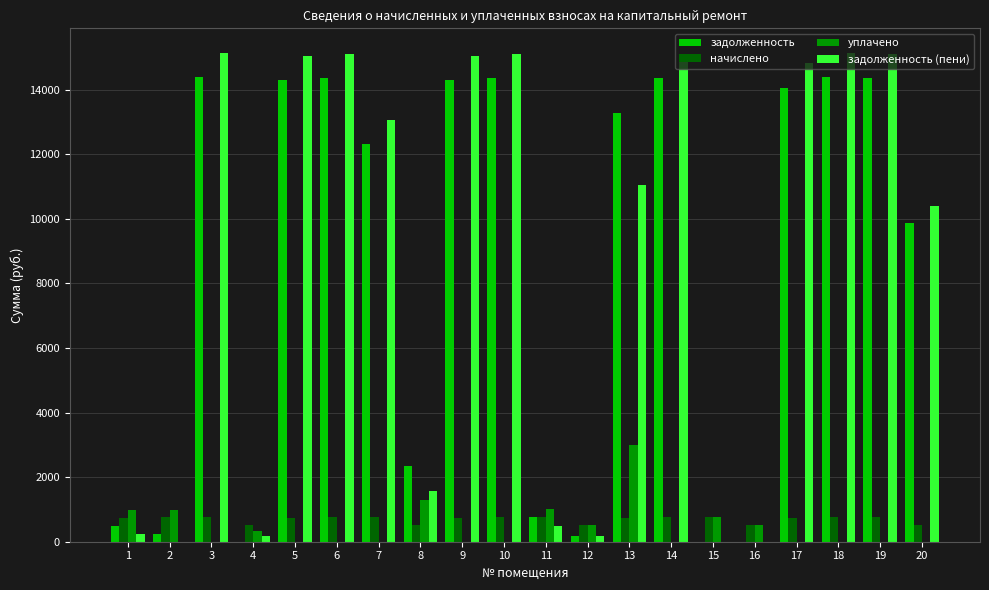

Is the value of начислено at 20 greater than the value of уплачено at 5?

Yes